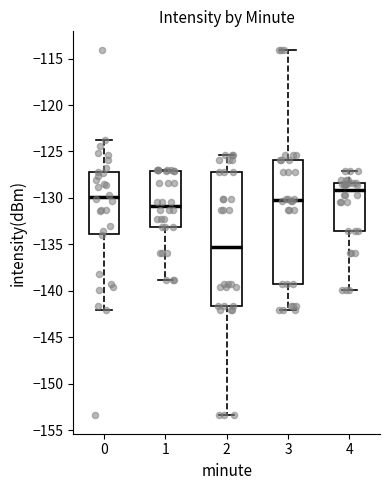

Comparing the boxes themselves (not the whiskers), which one is the tallest?

2